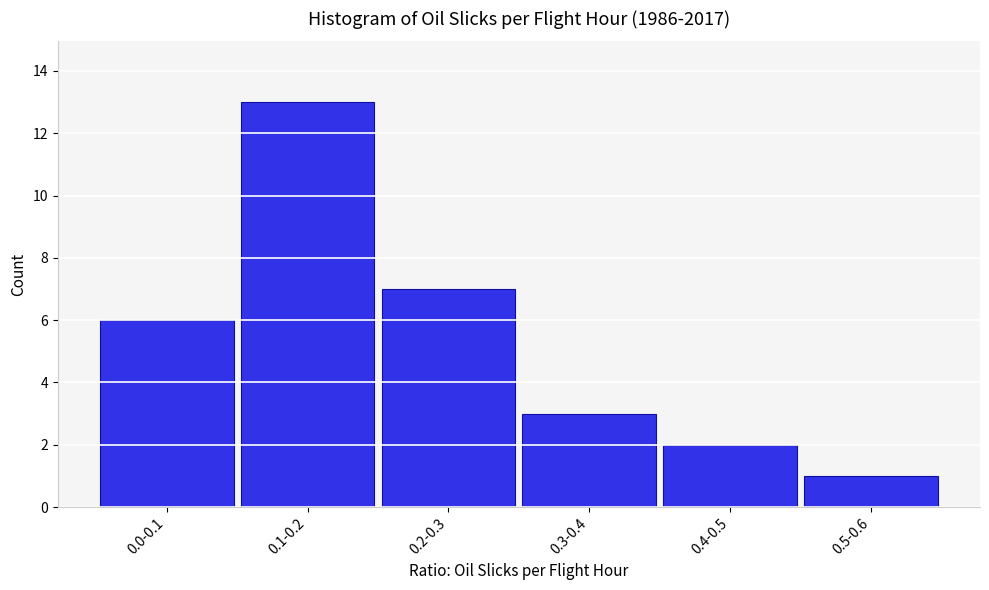

Reading left to right, list all the values displayed in this chart.

6	13	7	3	2	1